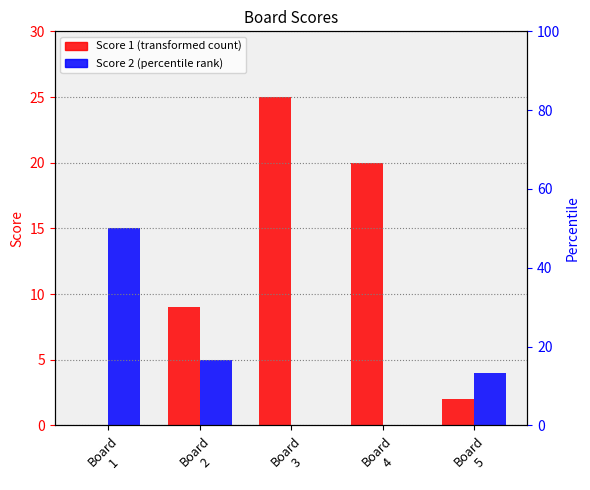

Which category has the lowest value in the Score 1 series?

Board
1